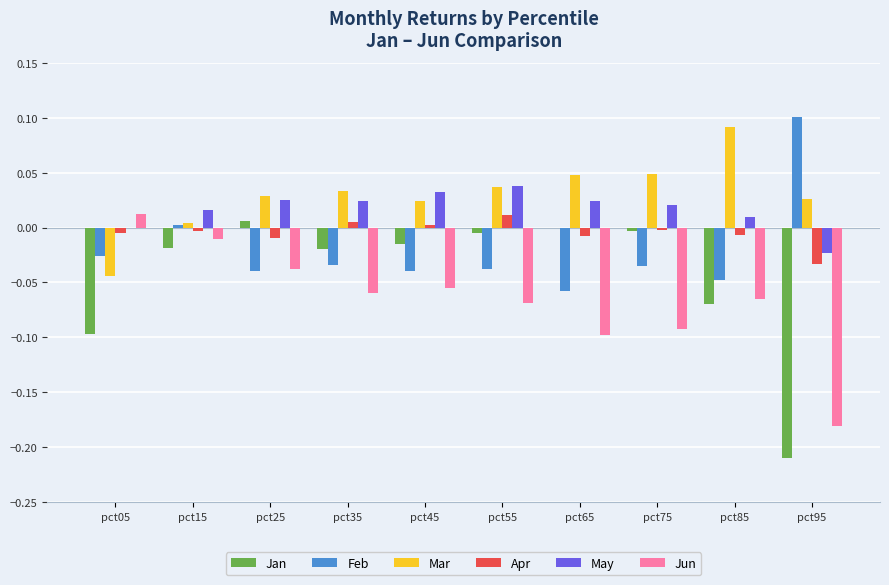

Which category has the highest value in the Feb series?

pct95